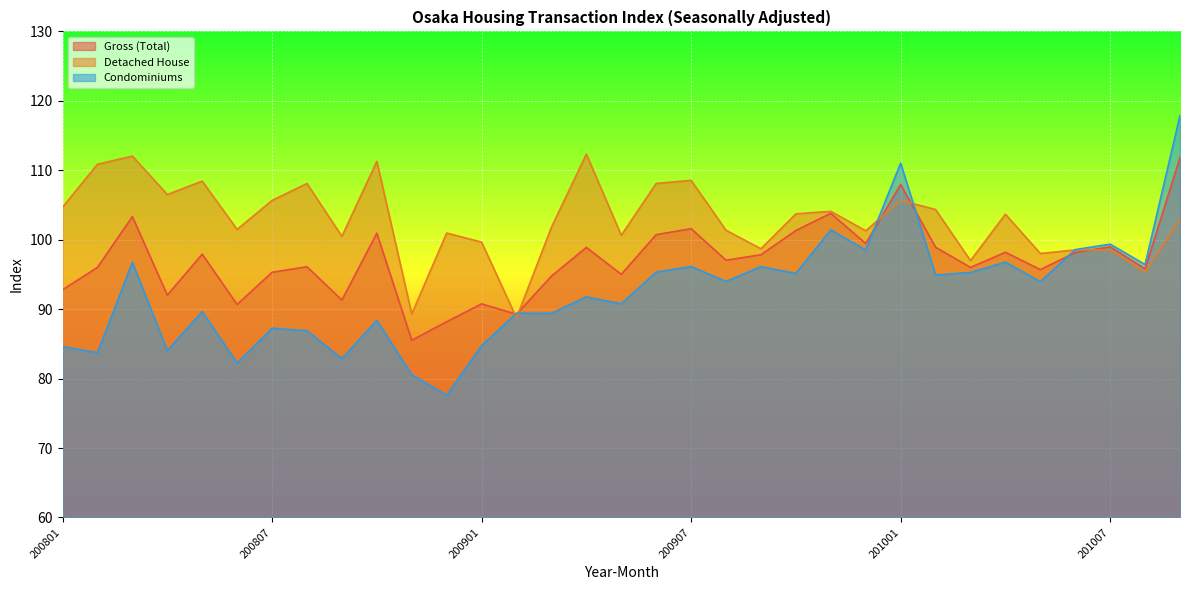

The Gross (Total) series shows 147.5 at 200909. True or false?

False